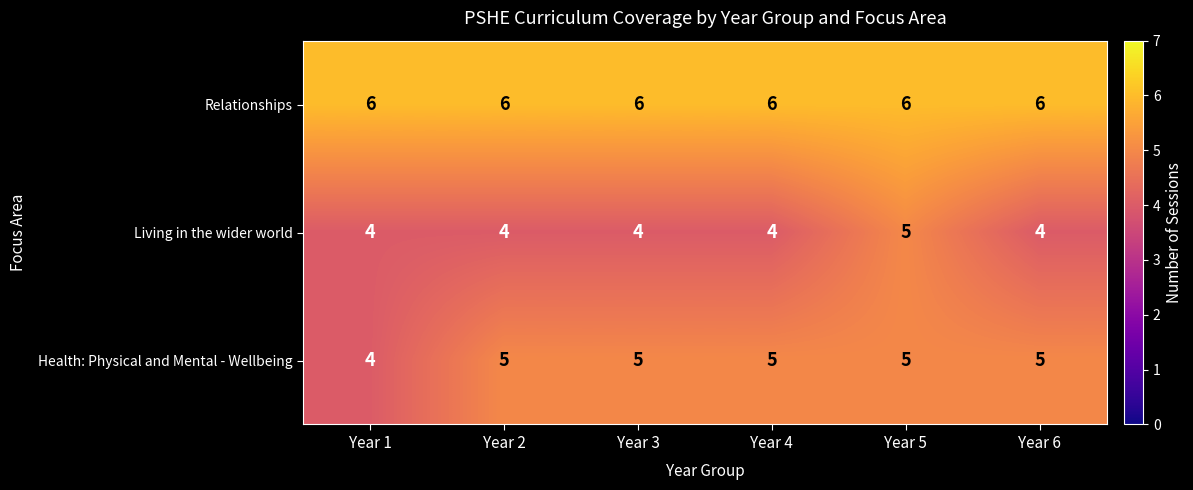

What value does the Living in the wider world series have at Year 4?

4